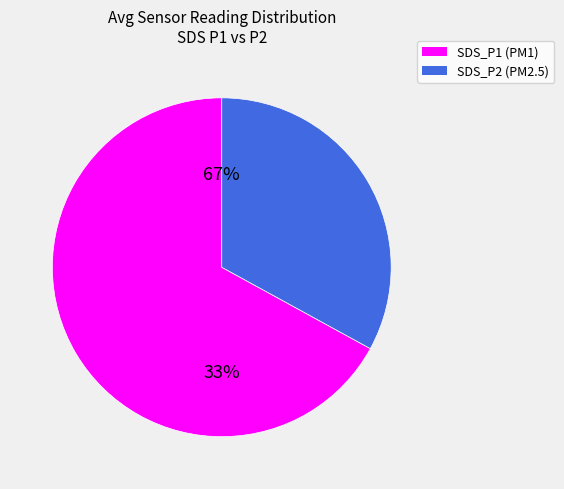

To the nearest percent, what portion does SDS_P1 represent?

67%